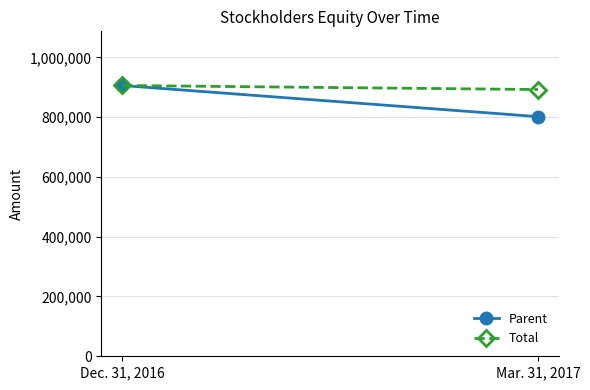

How many data points does each series have?

2